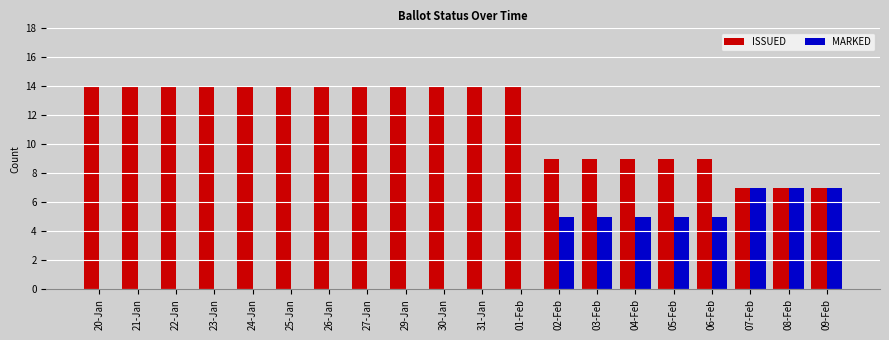

What is the sum of all MARKED values?

46